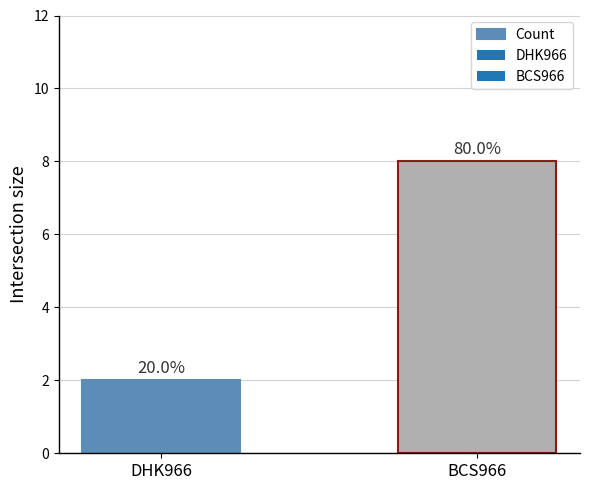

How many bars are there in total?

2